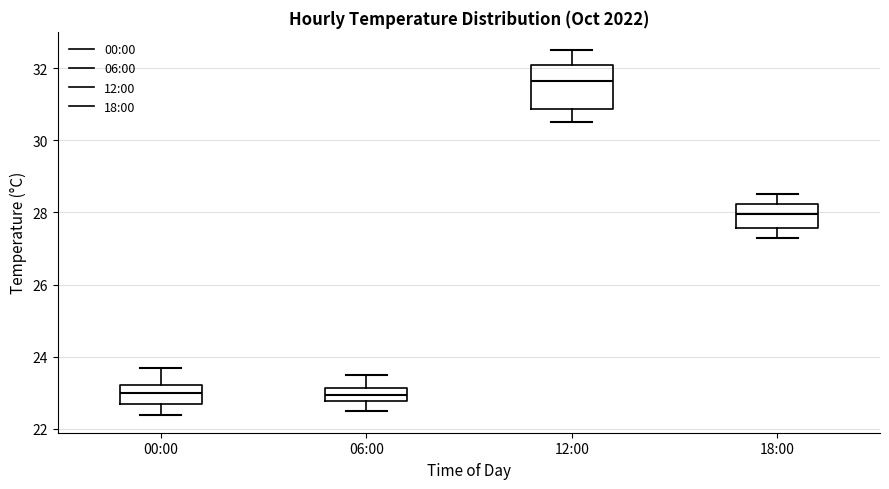

Reading left to right, transcribe this box plot: for each box, give where its median line is, the range the box spans, and where its two whiskers end, as read against the y-axis. The values are not printed on the chart, so give them approximately, as read against the axis.

00:00: median 23.0, box 22.8 to 23.2, whiskers 22.4 to 23.8
06:00: median 23.0, box 22.8 to 23.2, whiskers 22.6 to 23.6
12:00: median 31.6, box 30.8 to 32.2, whiskers 30.6 to 32.6
18:00: median 28.0, box 27.6 to 28.2, whiskers 27.4 to 28.6